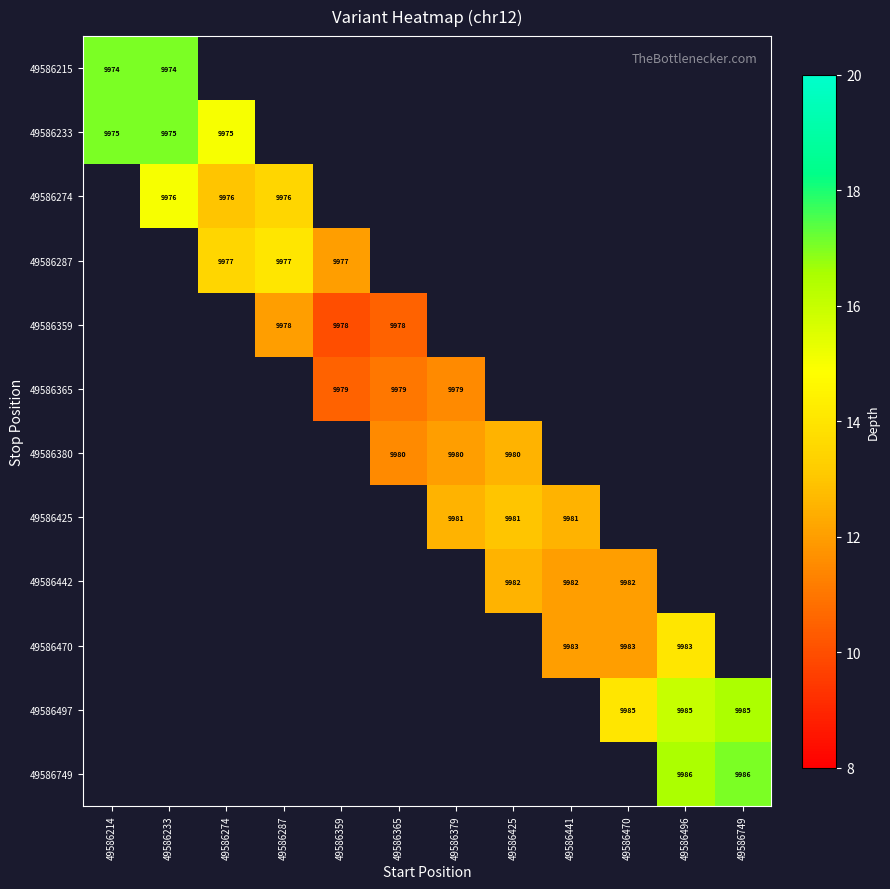

Is it true that 49586215 equals 9974 at 49586214?

True